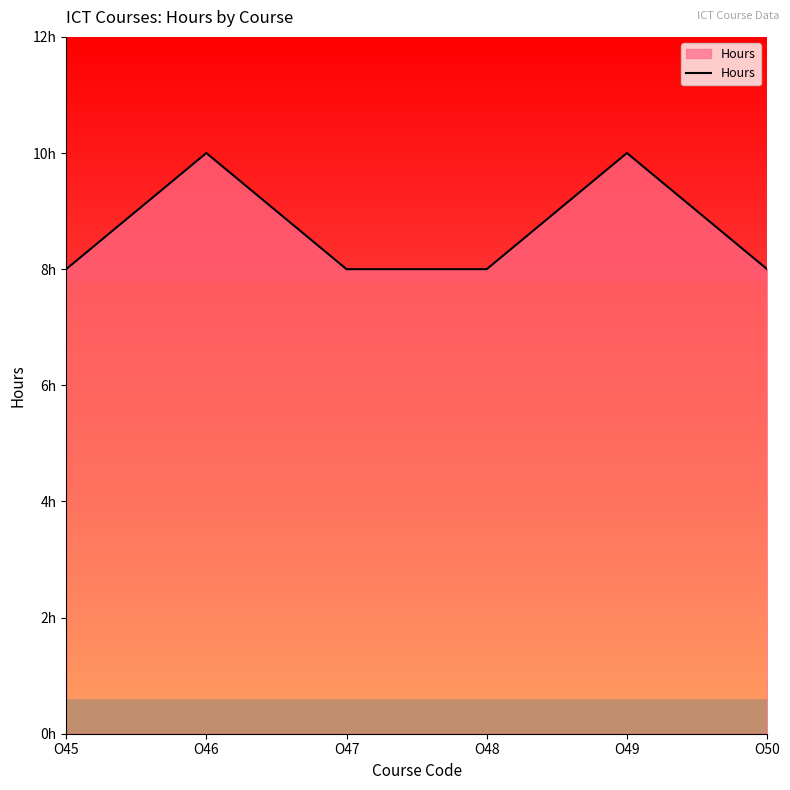

Which label corresponds to the largest value in the chart?

O46